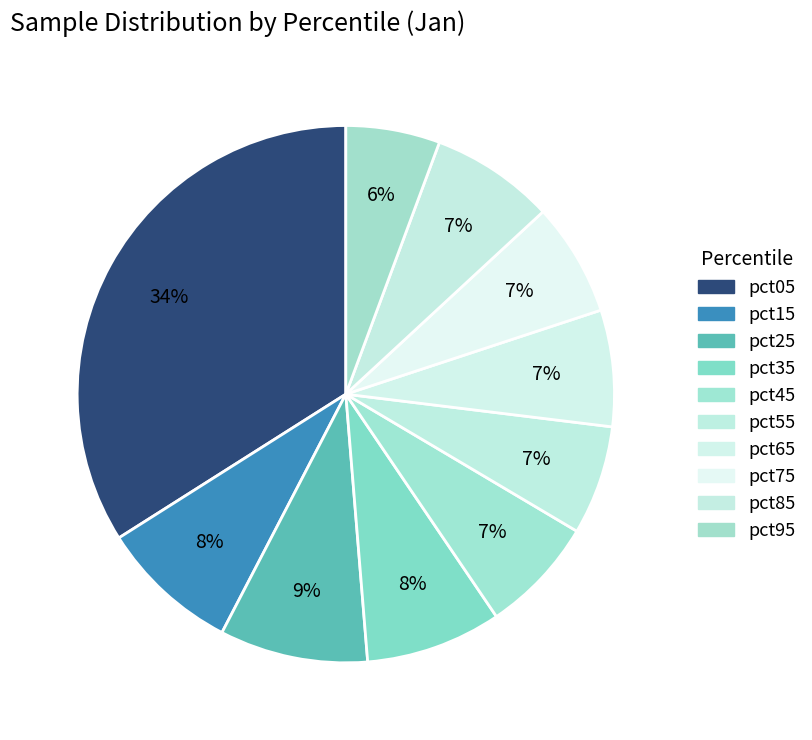

The pct15 slice represents 8% of the pie. True or false?

True